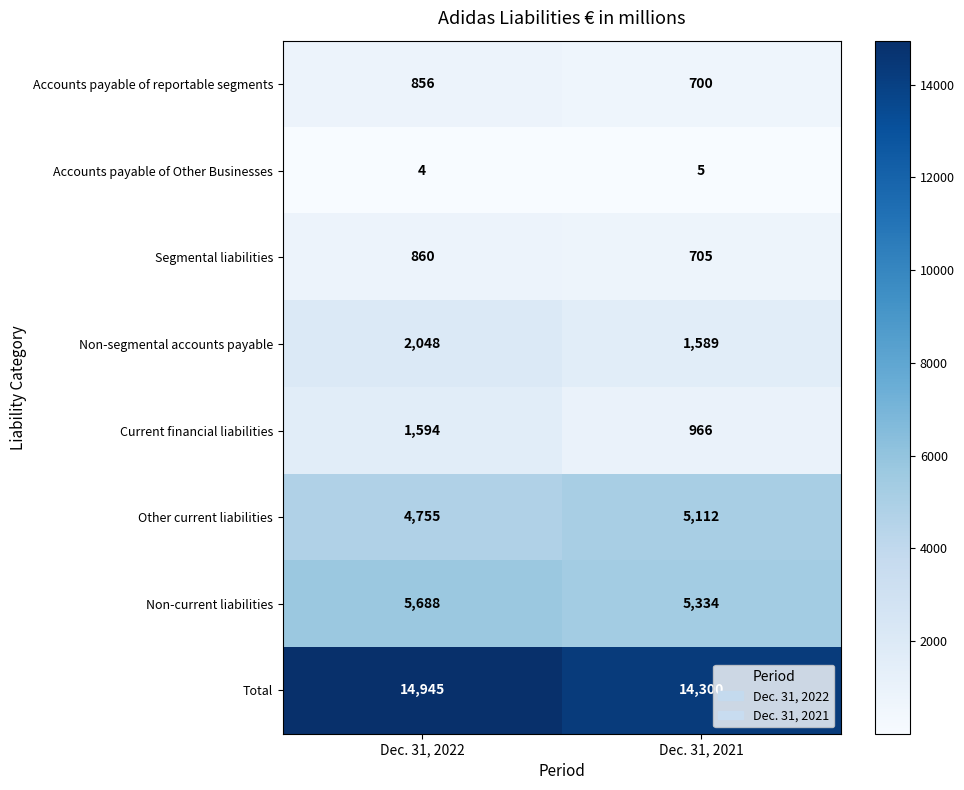

The value of Total at Dec. 31, 2022 is 20209. True or false?

False